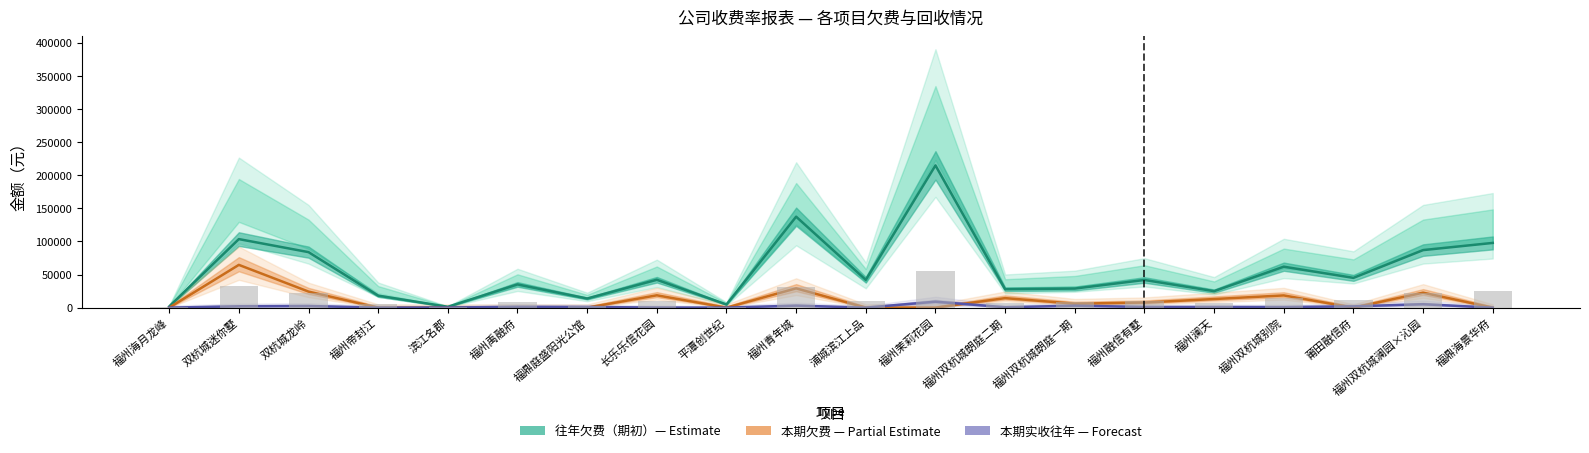

What is the average value of the 往年欠费（期初） series?

55674.6